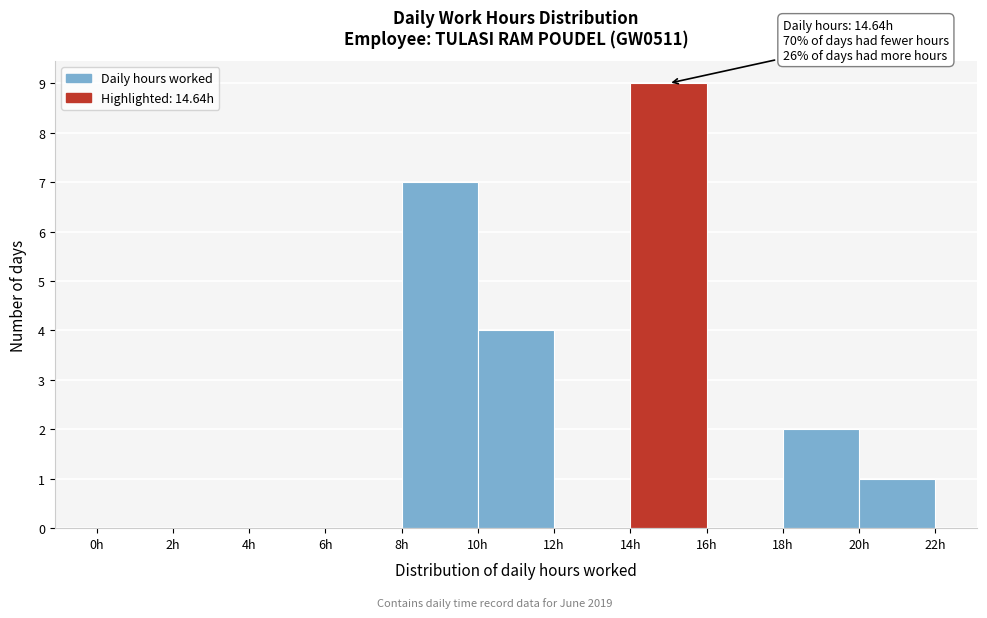

Which range on the x-axis has the tallest bar?

14 to 16